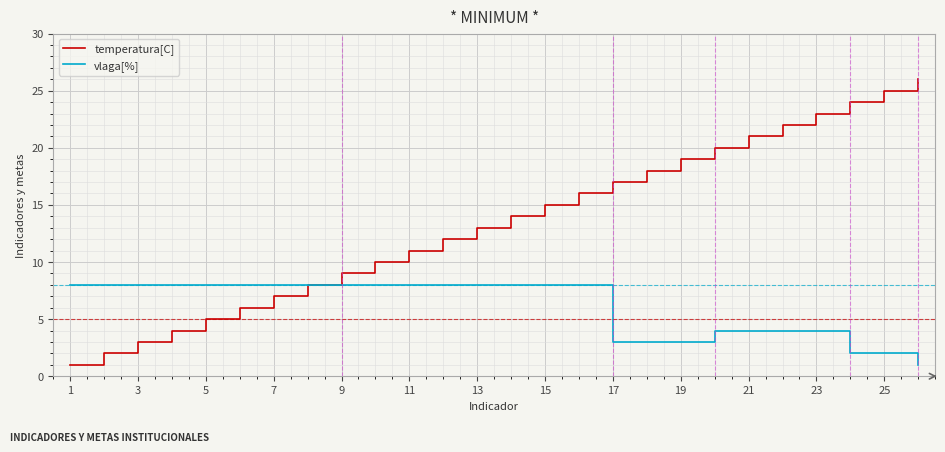

Which series has the largest range (max minus min)?

temperatura[C]